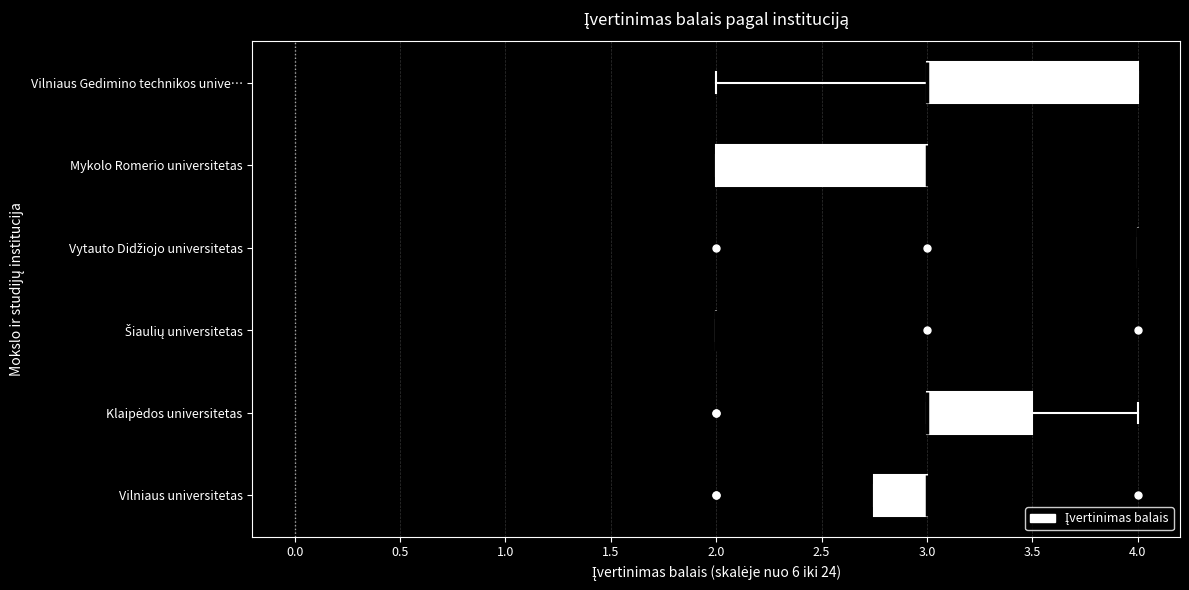

Reading bottom to top, read every box against the x-axis: the position of its median line, the range the box covers, and the ends of its whiskers. The values are not printed on the chart, so give them approximately, as read against the axis.

Vilniaus universitetas: median 3.00 (drawn on the box's right edge), box 2.75 to 3.00, whiskers 2.75 to 3.00
Klaipėdos universitetas: median 3.00 (drawn on the box's left edge), box 3.00 to 3.50, whiskers 3.00 to 4.00
Šiaulių universitetas: box collapsed to a line at 2.00, whiskers 2.00 to 2.00
Vytauto Didžiojo universitetas: box collapsed to a line at 4.00, whiskers 4.00 to 4.00
Mykolo Romerio universitetas: median 3.00 (drawn on the box's right edge), box 2.00 to 3.00, whiskers 2.00 to 3.00
Vilniaus Gedimino technikos unive…: median 3.00 (drawn on the box's left edge), box 3.00 to 4.00, whiskers 2.00 to 4.00